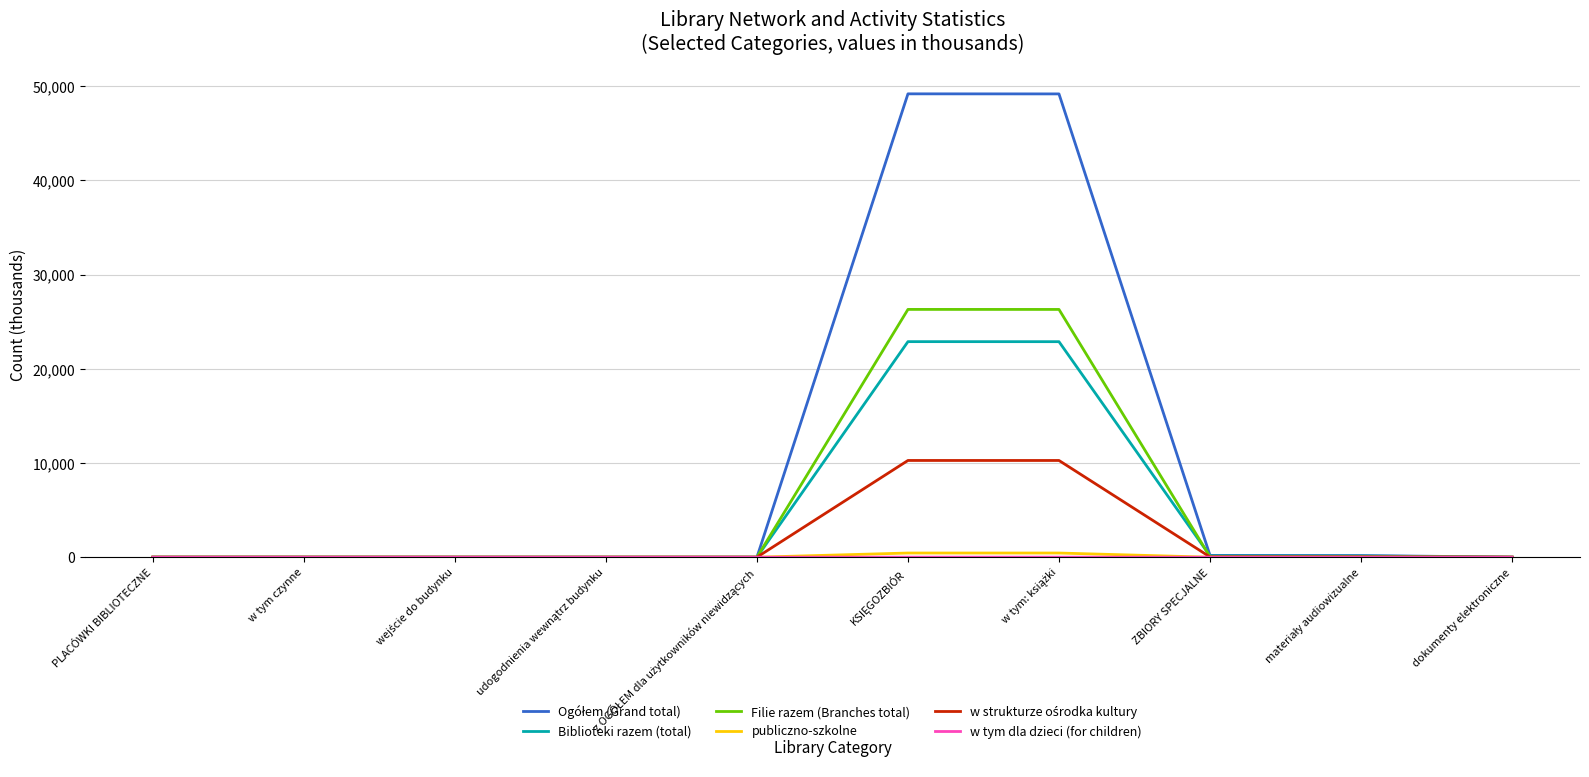

What is the maximum value shown in the chart?

49174.7